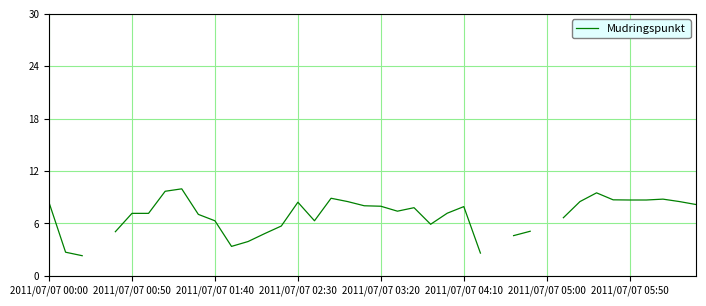

What is the difference between the maximum and minimum values?

7.7